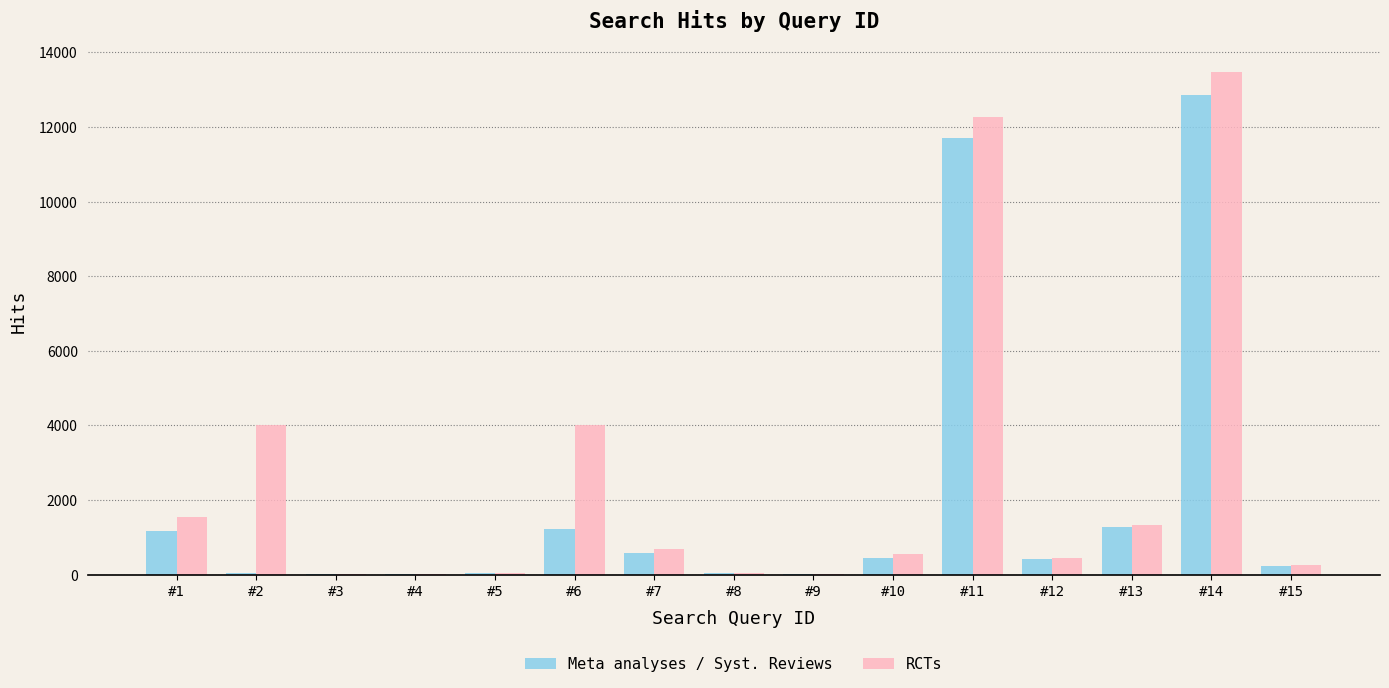

What is the total value across all series at #15?

489